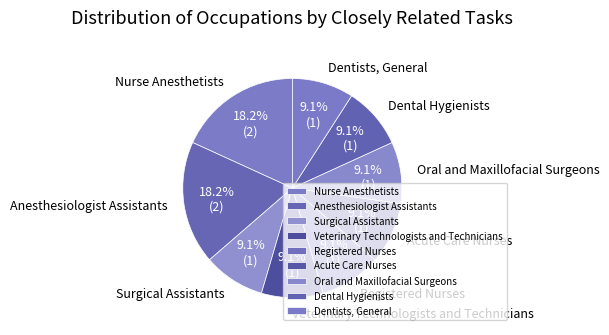

Does Surgical Assistants represent more than half of the total?

No